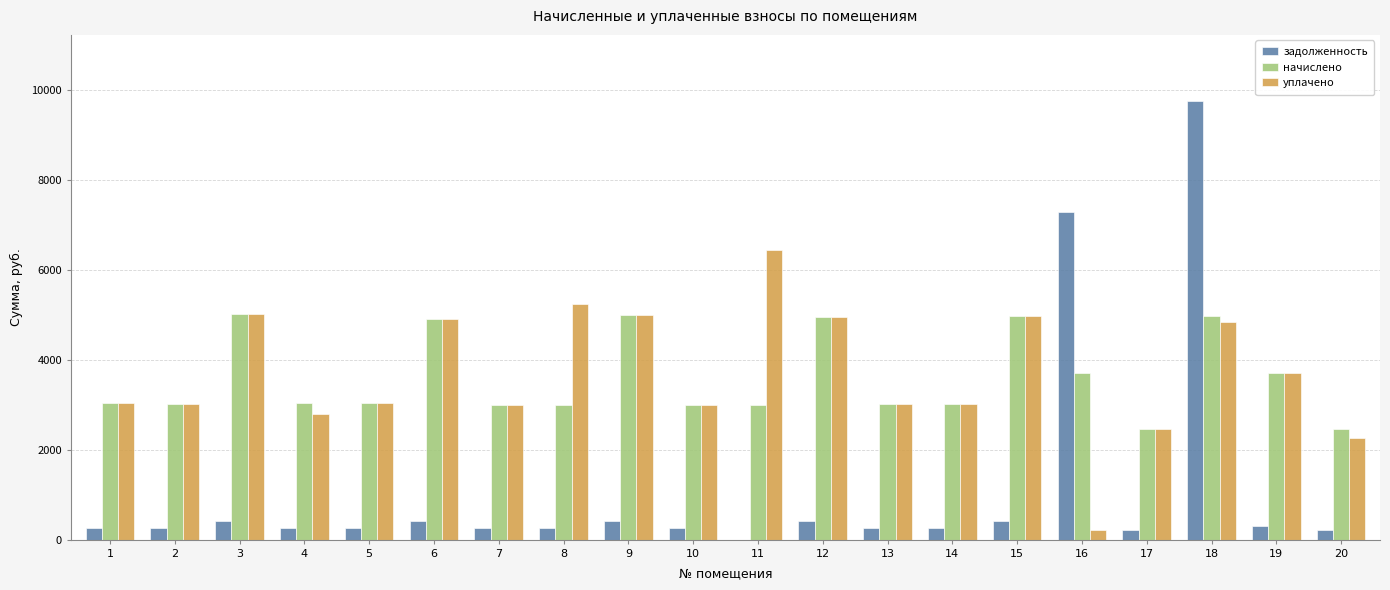

What is the total value across all series at 9?

10401.8